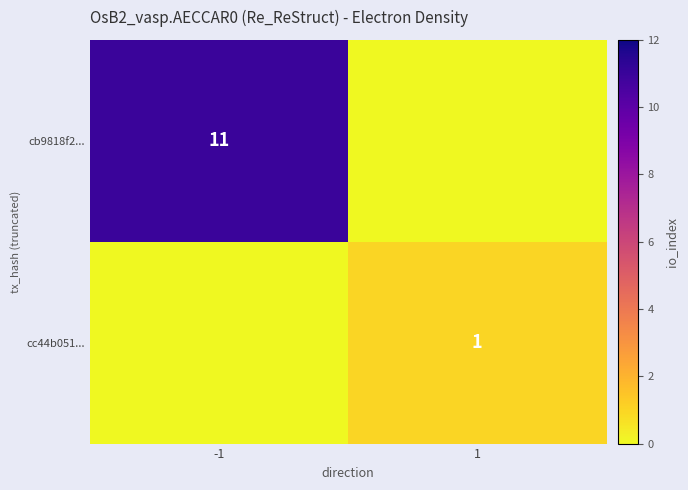

At which category is the sum across all series the highest?

-1